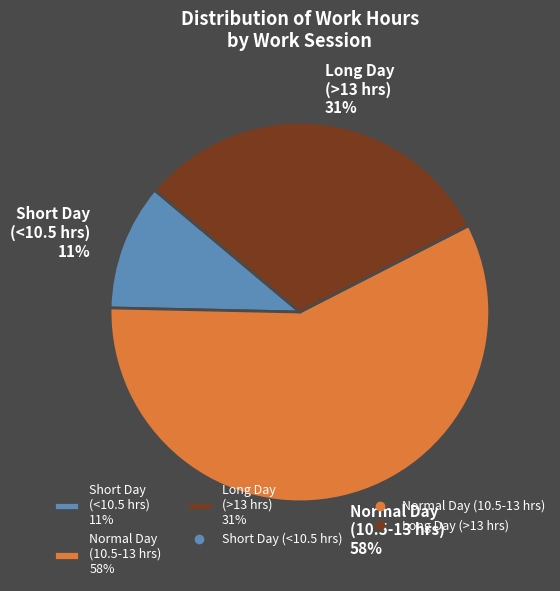

To the nearest percent, what is the average slice percentage?

33%